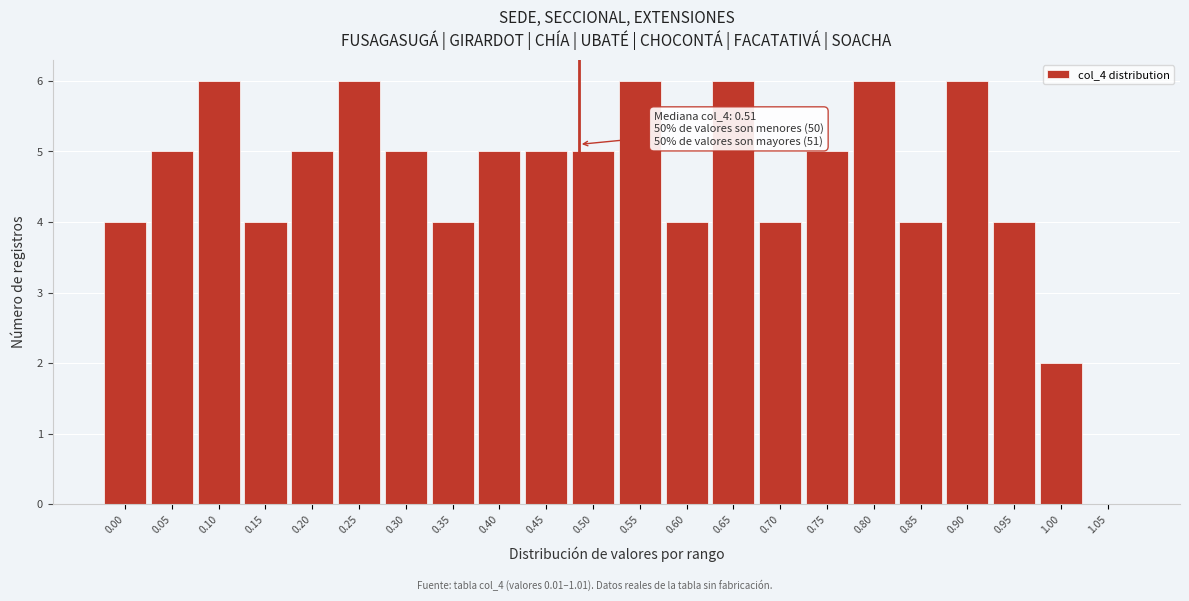

Reading left to right, extract all data points from this chart.

0.00=4	0.05=5	0.10=6	0.15=4	0.20=5	0.25=6	0.30=5	0.35=4	0.40=5	0.45=5	0.50=5	0.55=6	0.60=4	0.65=6	0.70=4	0.75=5	0.80=6	0.85=4	0.90=6	0.95=4	1.00=2	1.05=0